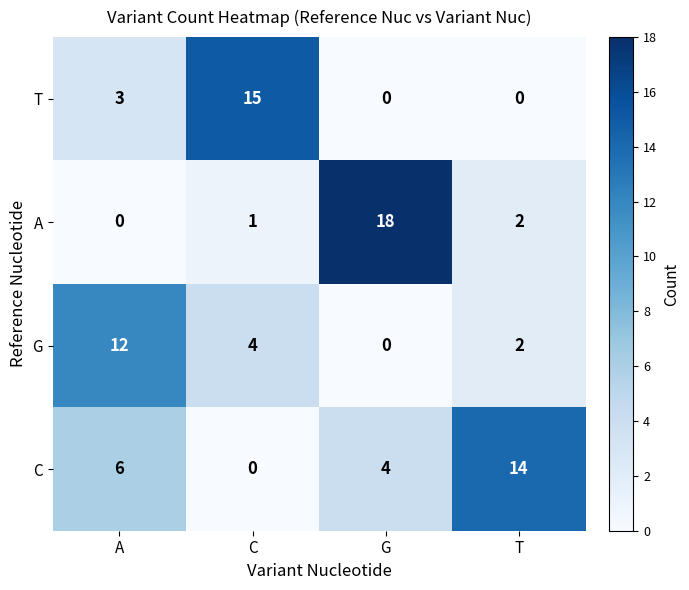

Which series has the largest total across all categories?

C